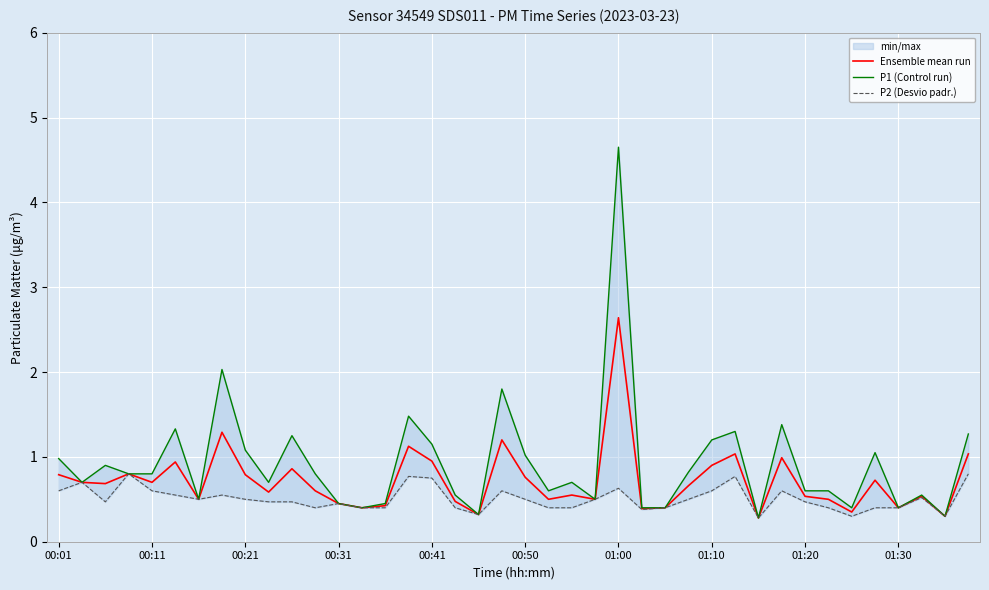

Reading right to left, transcribe all the data shown in this chart.

Ensemble mean run: 1.0	0.3	0.5	0.4	0.7	0.3	0.5	0.5	1.0	0.3	1.0	0.9	0.7	0.4	0.4	2.6	0.5	0.6	0.5	0.8	1.2	0.3	0.5	0.9	1.1	0.4	0.4	0.5	0.6	0.9	0.6	0.8	1.3	0.5	0.9	0.7	0.8	0.7	0.7	0.8
P1 (Control run): 1.3	0.3	0.6	0.4	1.1	0.4	0.6	0.6	1.4	0.3	1.3	1.2	0.8	0.4	0.4	4.7	0.5	0.7	0.6	1.0	1.8	0.3	0.6	1.1	1.5	0.5	0.4	0.5	0.8	1.2	0.7	1.1	2.0	0.5	1.3	0.8	0.8	0.9	0.7	1.0
P2 (Desvio padr.): 0.8	0.3	0.5	0.4	0.4	0.3	0.4	0.5	0.6	0.3	0.8	0.6	0.5	0.4	0.4	0.6	0.5	0.4	0.4	0.5	0.6	0.3	0.4	0.8	0.8	0.4	0.4	0.5	0.4	0.5	0.5	0.5	0.6	0.5	0.6	0.6	0.8	0.5	0.7	0.6